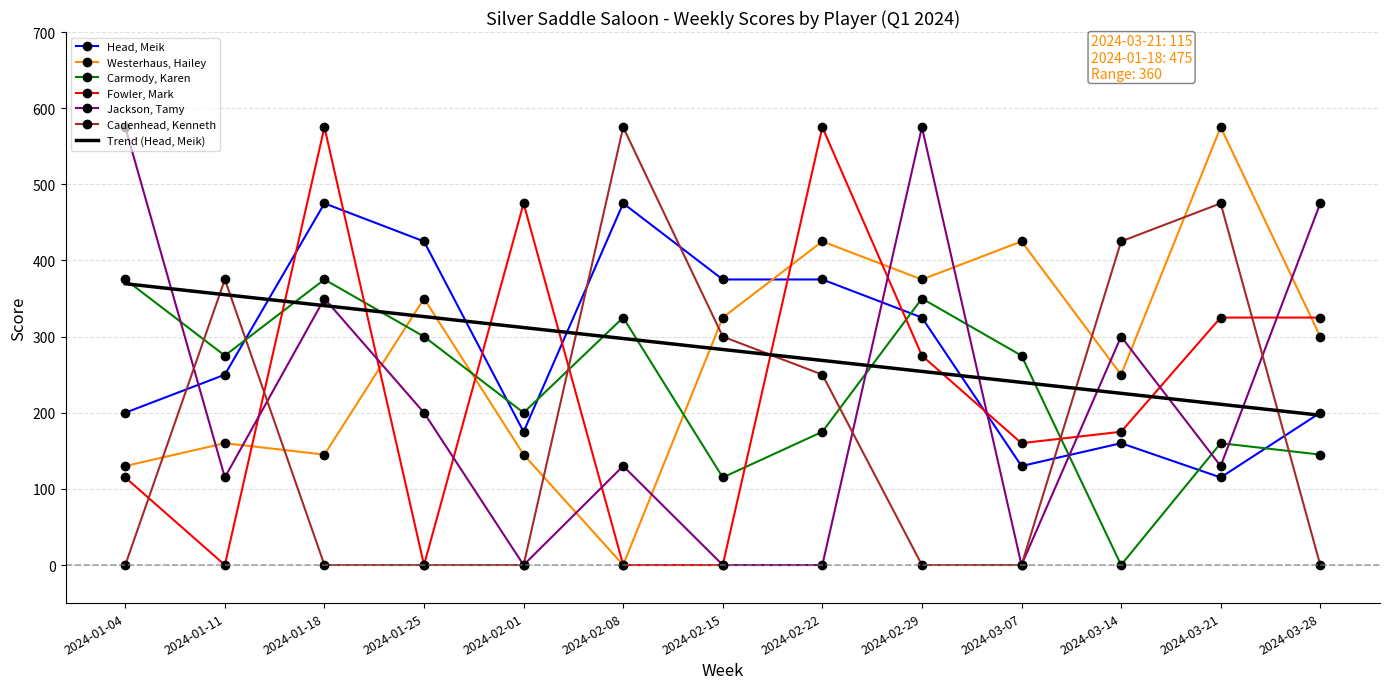

What is the maximum value shown in the chart?

575.0